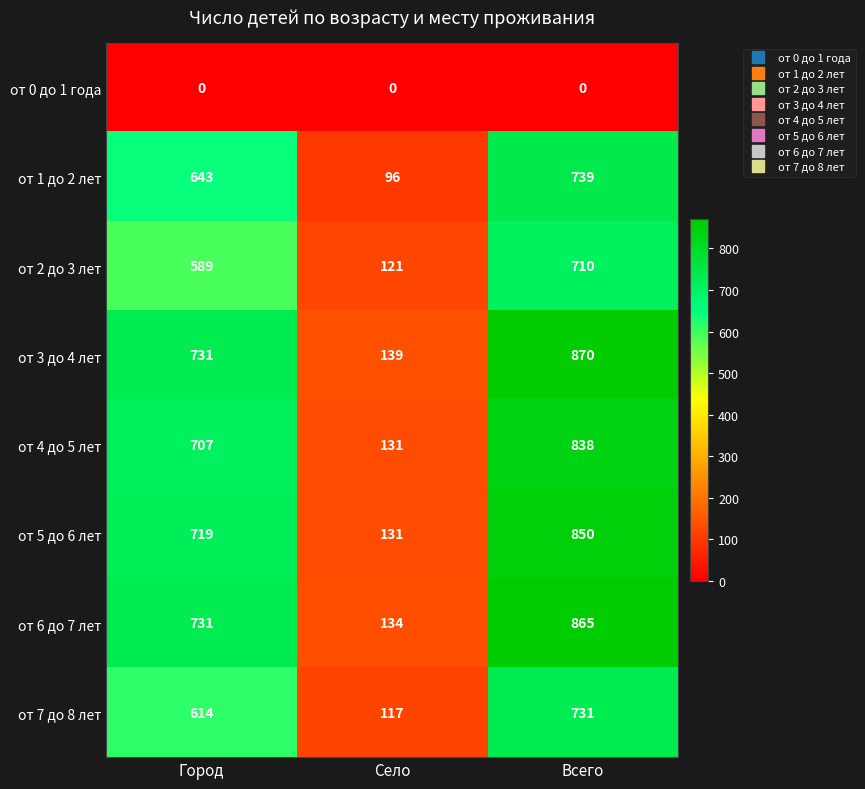

What is the difference between the от 4 до 5 лет values at Город and Село?

576